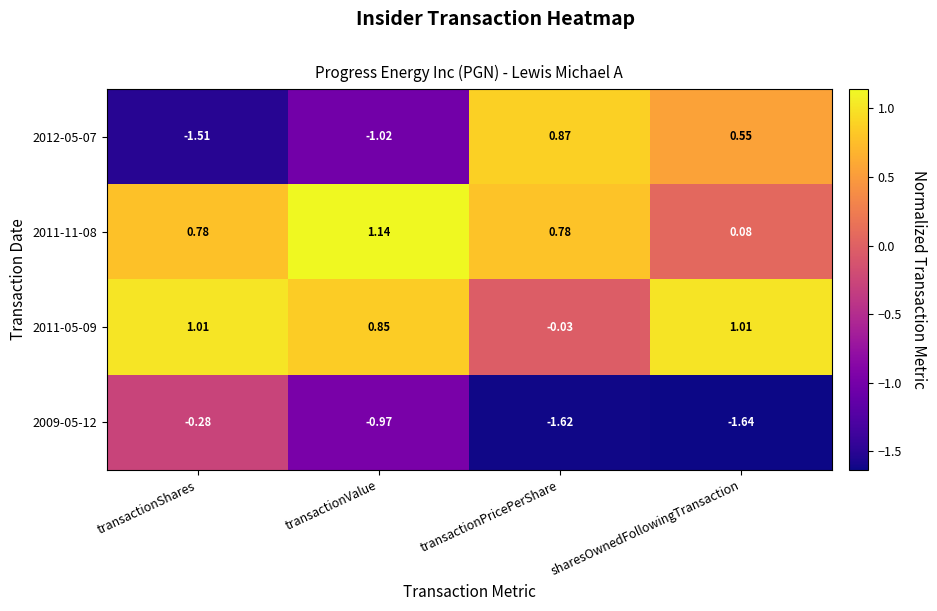

At which label does 2012-05-07 first exceed 0?

transactionPricePerShare